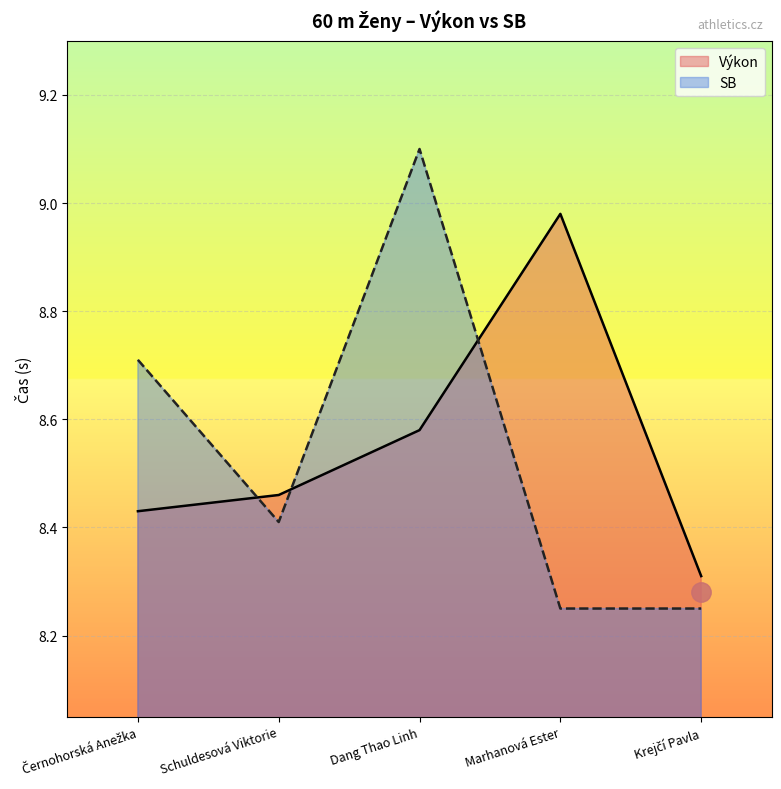

Rank the series by their average value, from lowest to highest.

SB, Výkon